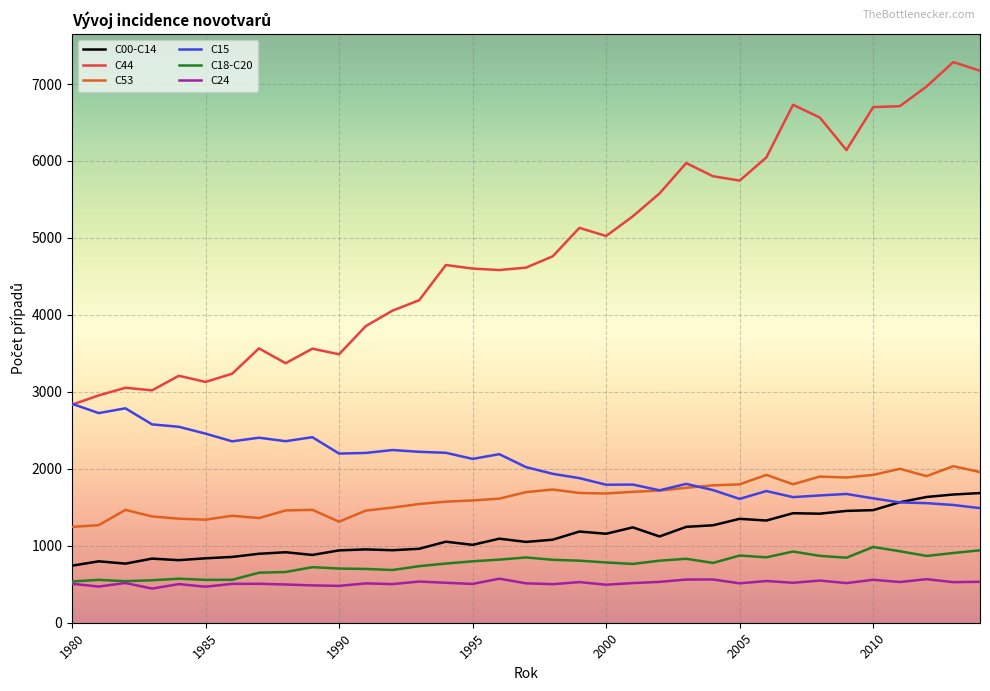

True or false: C18-C20 and C53 intersect in this chart.

False